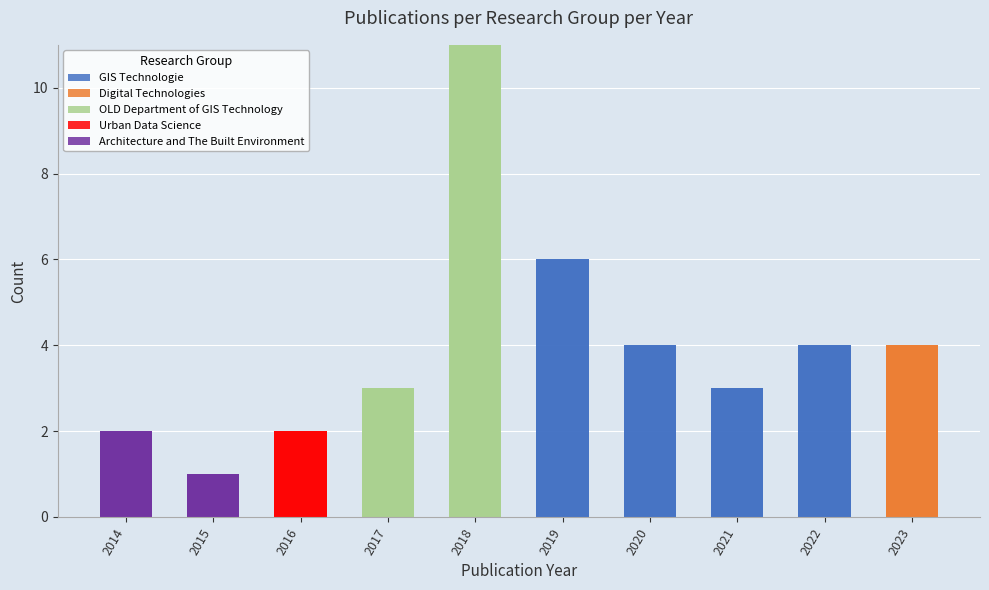

List the labels in order of Urban Data Science value, smallest first.

2014, 2015, 2017, 2018, 2019, 2020, 2021, 2022, 2023, 2016